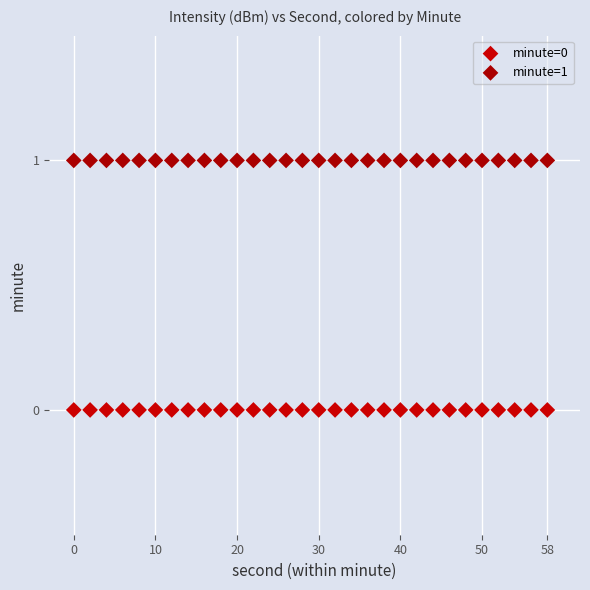

Which series reaches the maximum Y coordinate?

minute=1